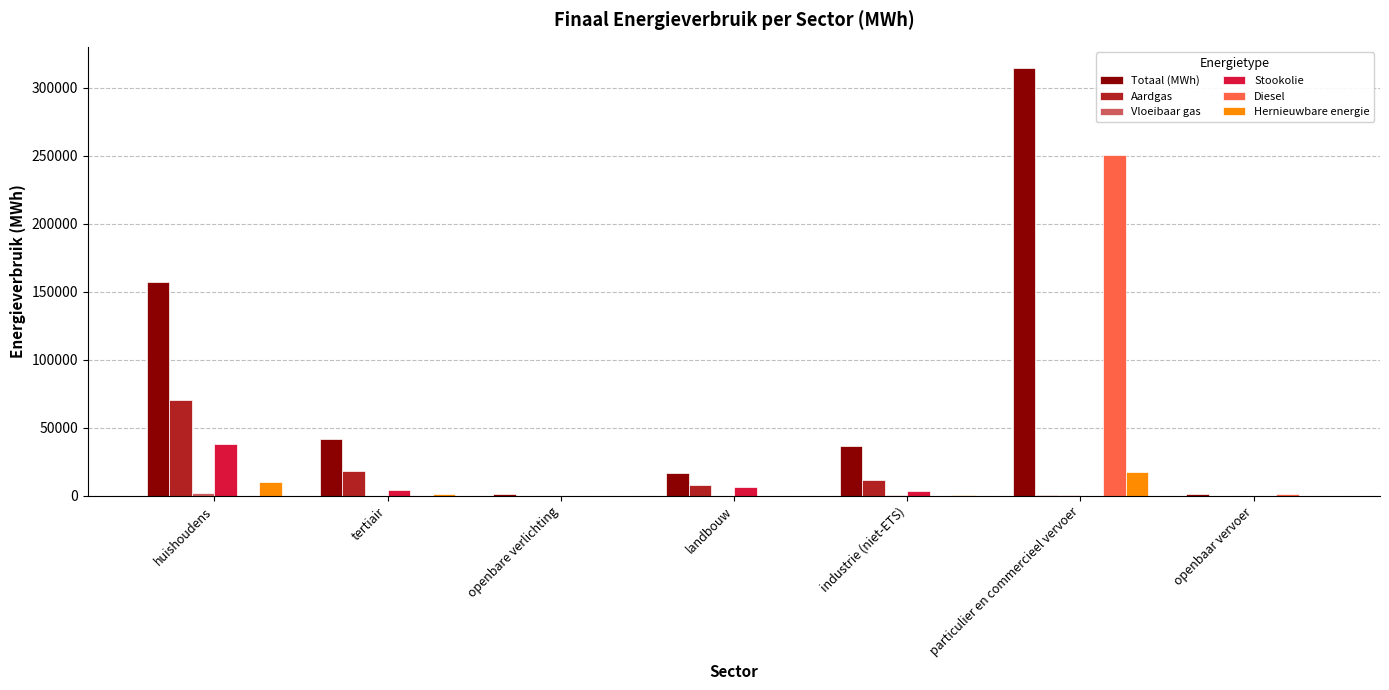

What is the maximum value shown in the chart?

314459.7